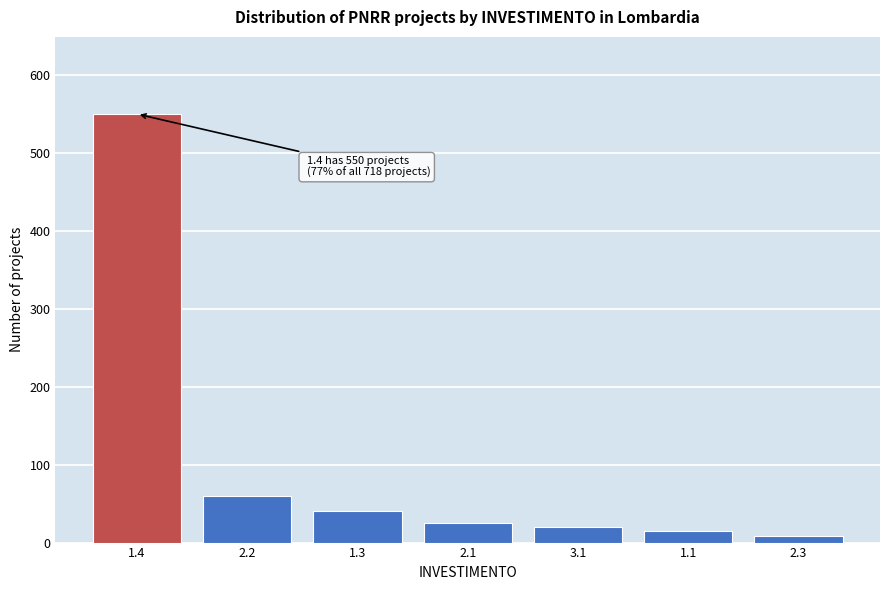

Reading left to right, extract all data points from this chart.

550	60	40	25	20	15	8